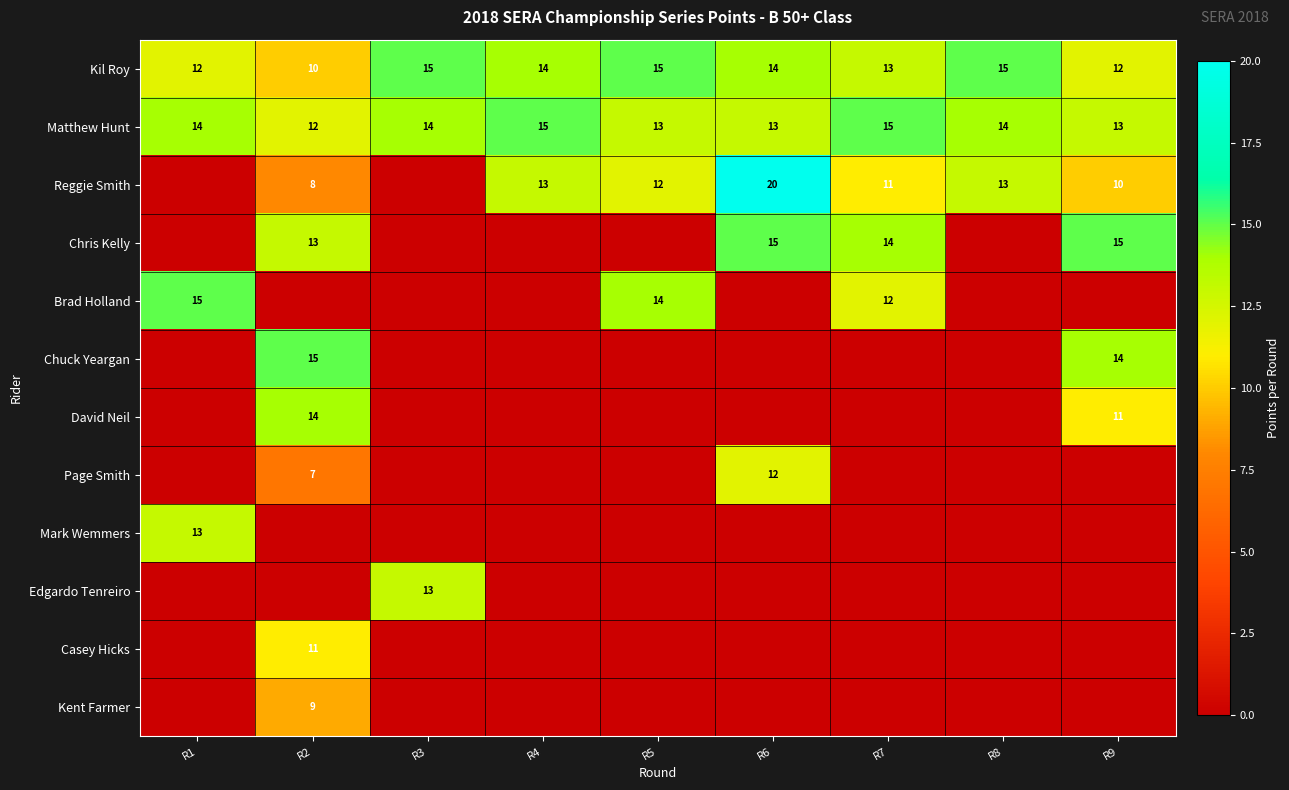

What is the sum of all Matthew Hunt values?

123